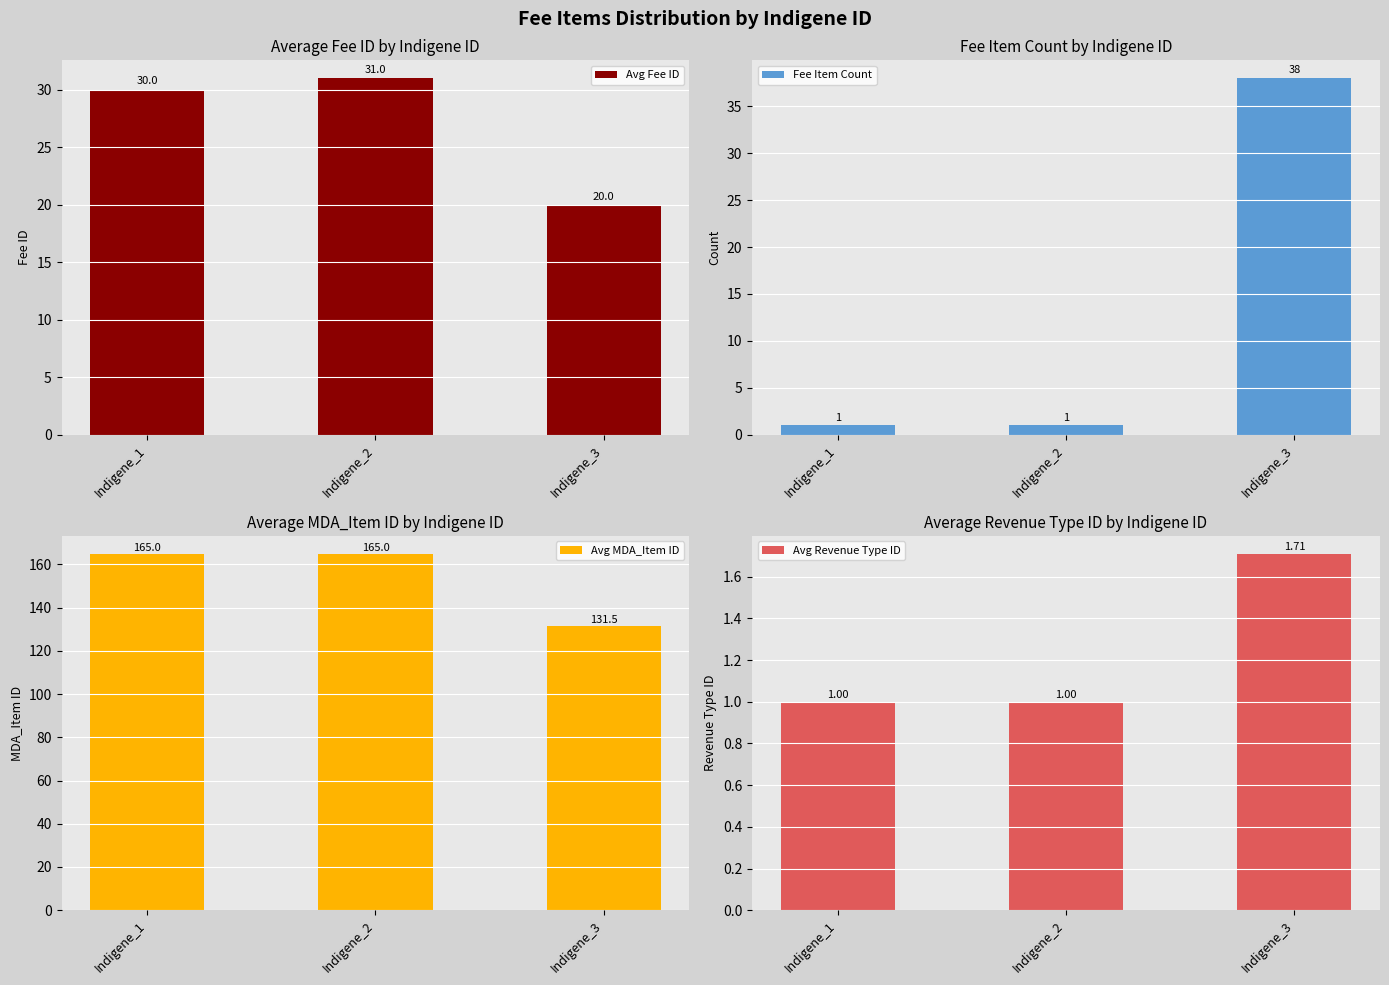

What is the difference between the maximum and minimum values in the Avg Revenue Type ID series?

0.7